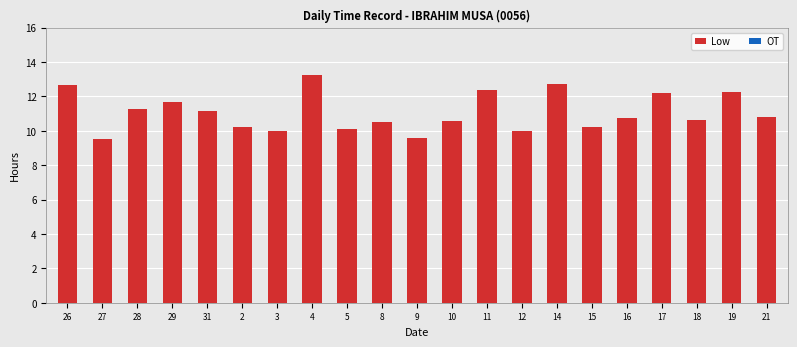

What is the maximum value shown in the chart?

13.3